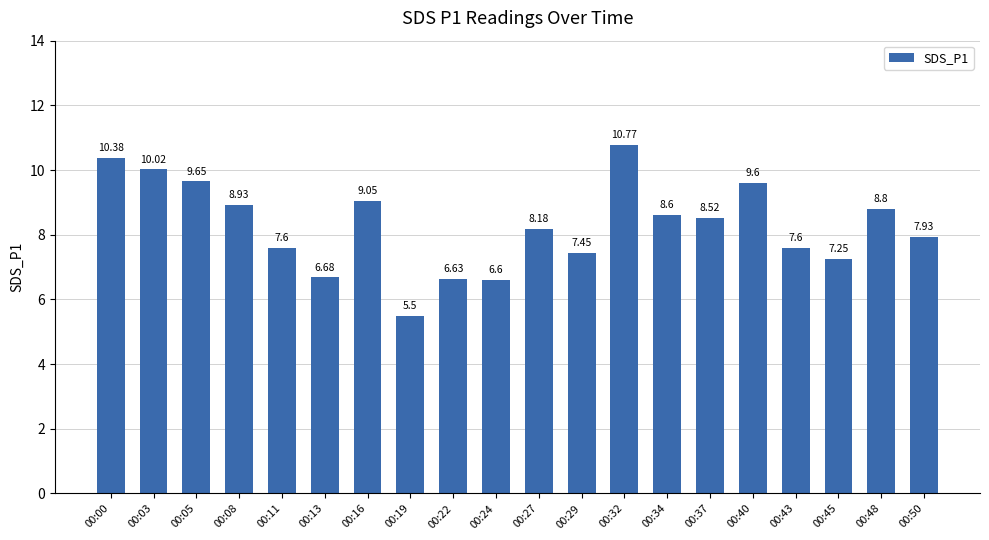

Which label corresponds to the smallest value in the chart?

00:19